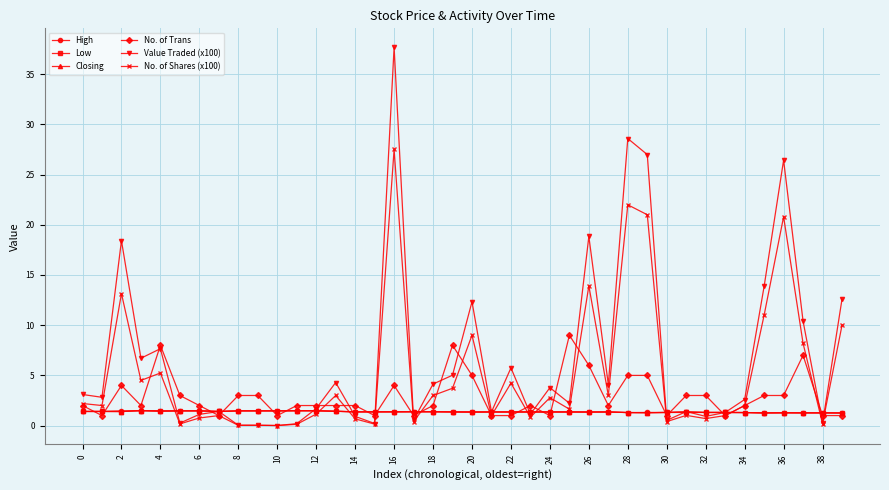

Which series ends up on top after the final intersection of High and No. of Shares (x100)?

No. of Shares (x100)